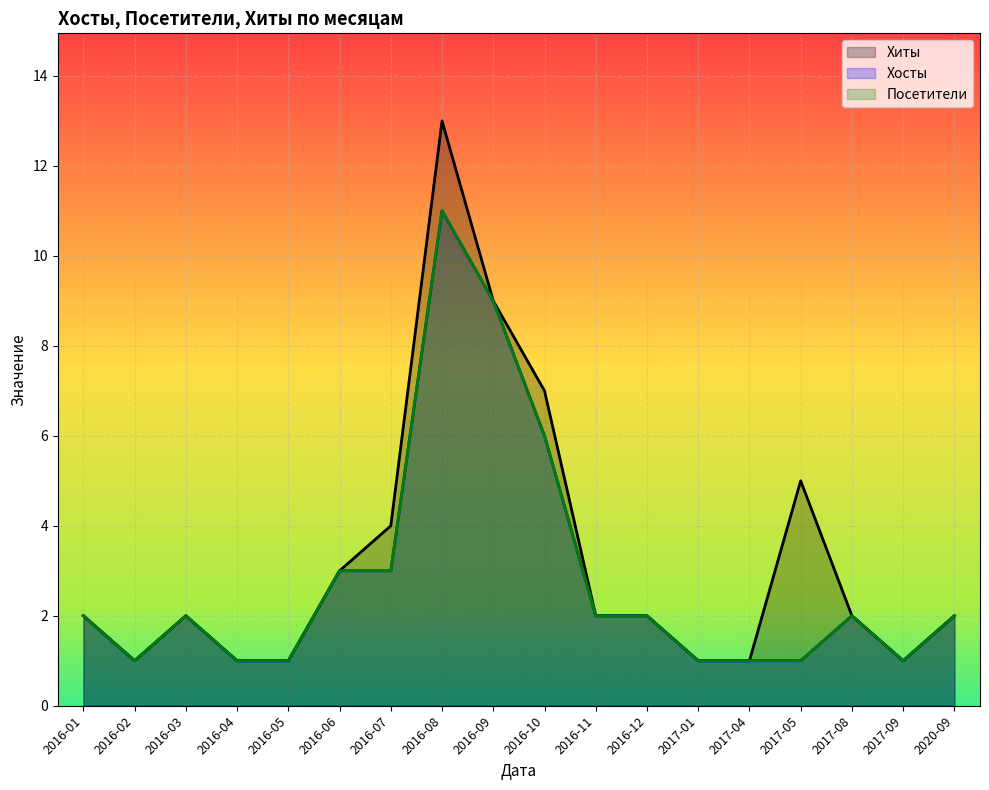

True or false: Хиты and Посетители cross at least once.

False